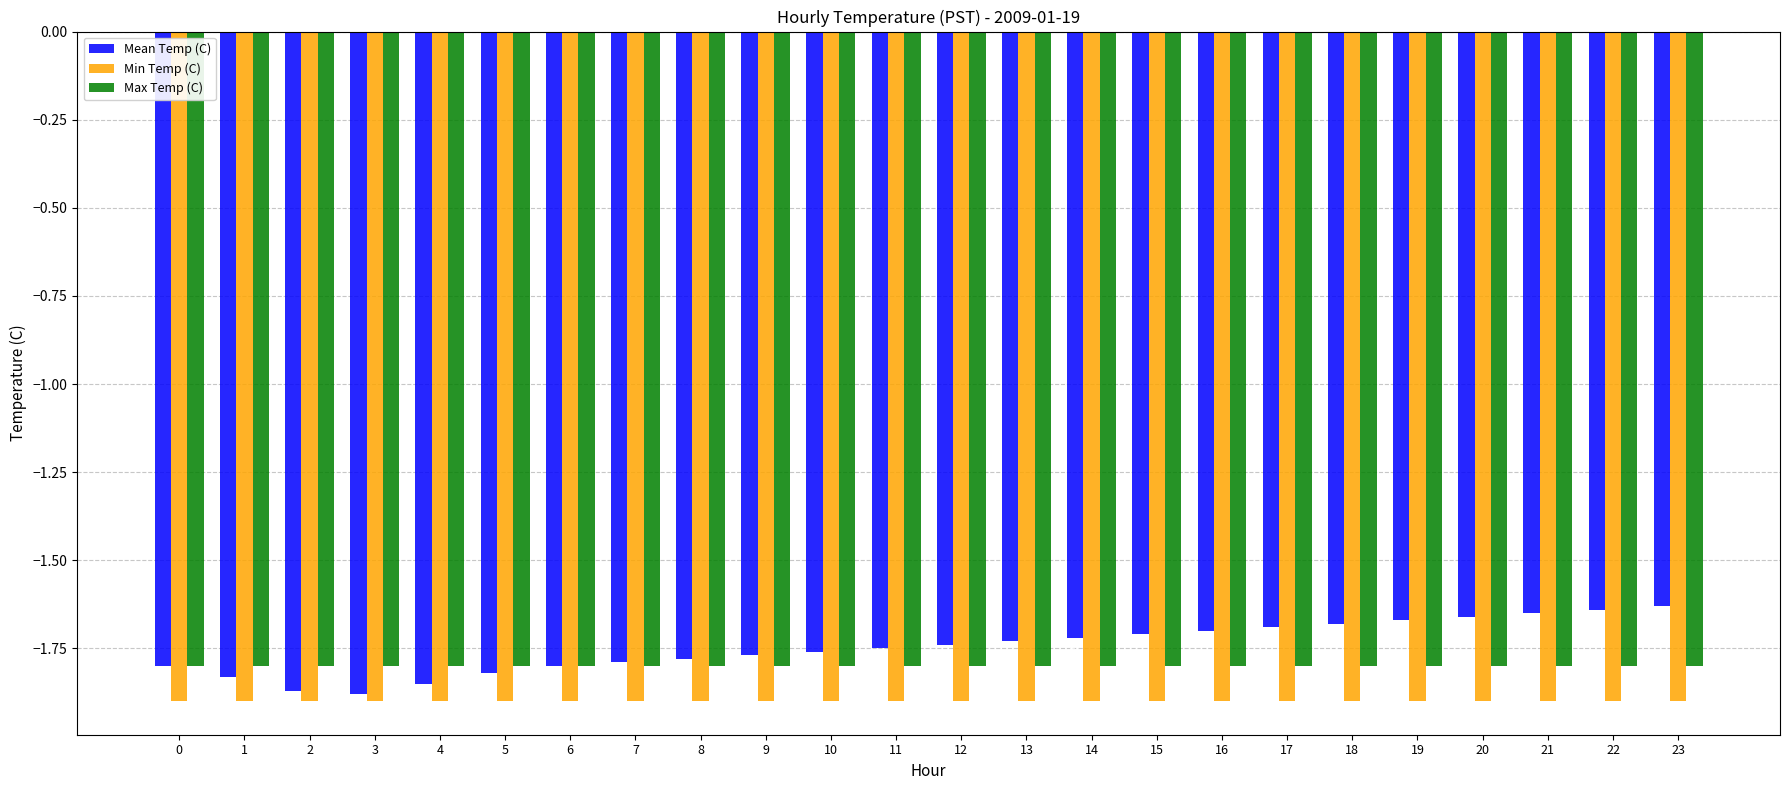

What is the average value of the Min Temp (C) series?

-1.9